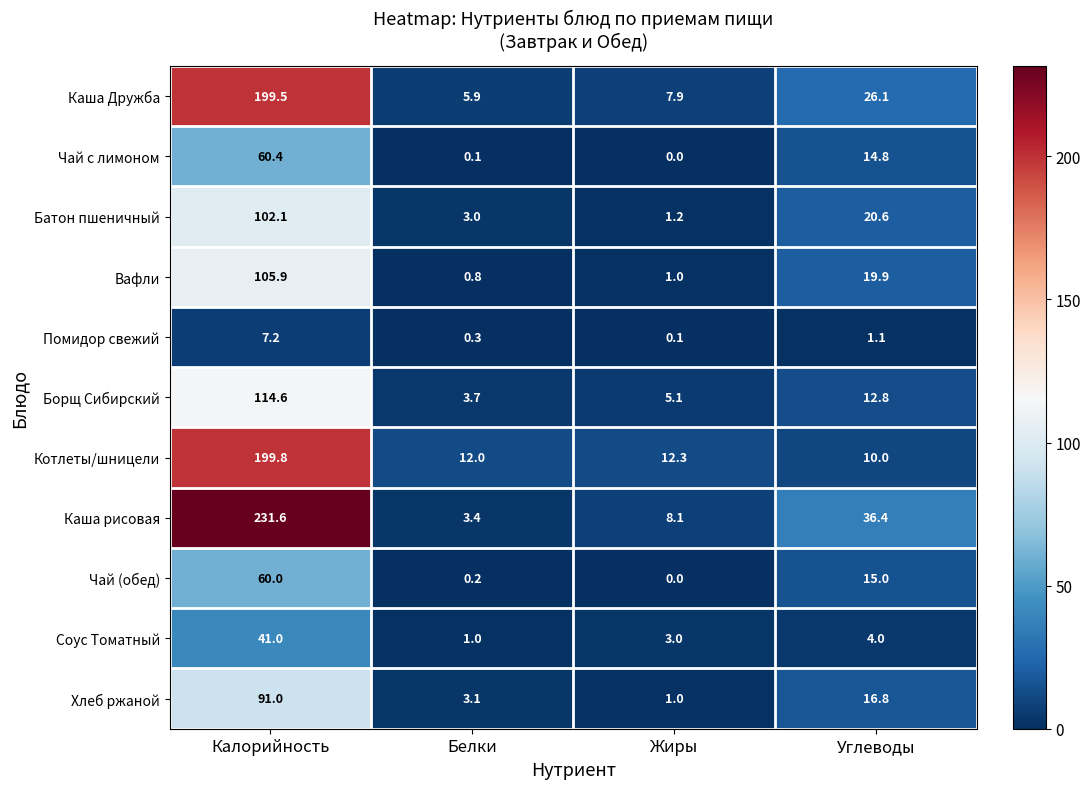

At which category does the chart reach its peak across all series?

Калорийность